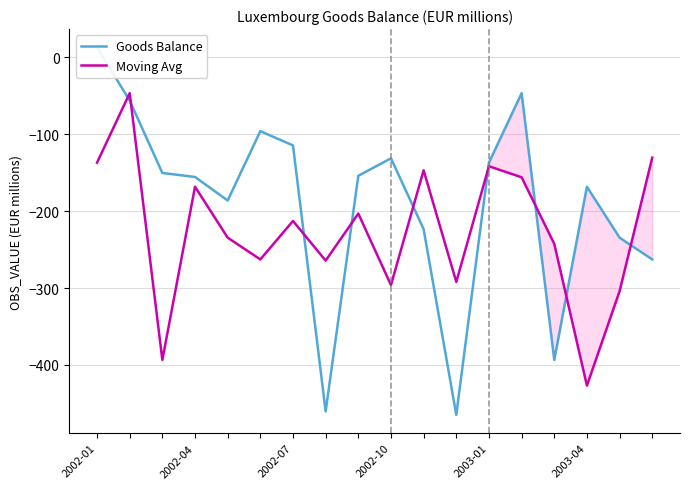

How many negative values does the Goods Balance series have?

17